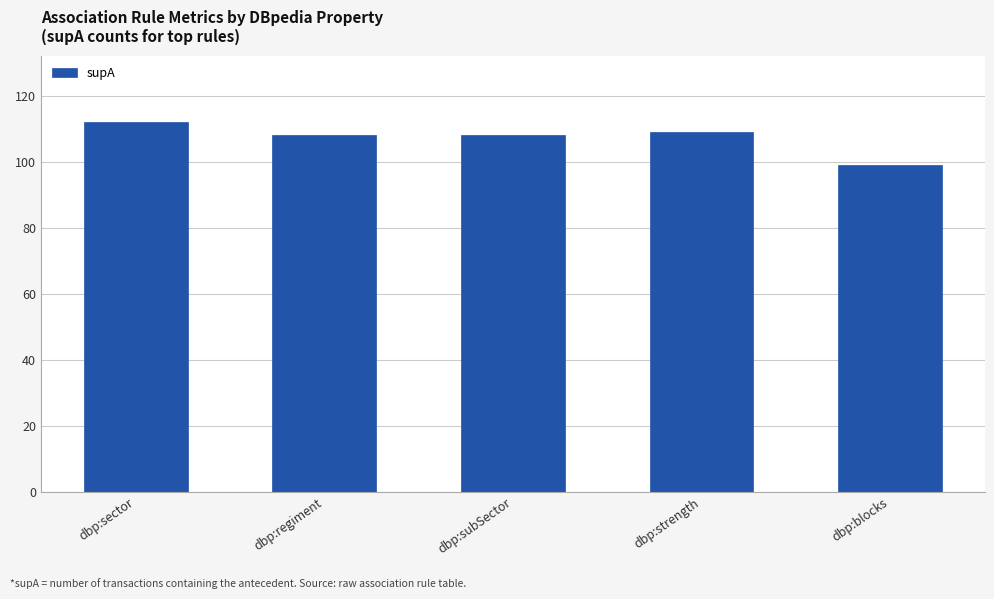

How many categories are shown in the chart?

5